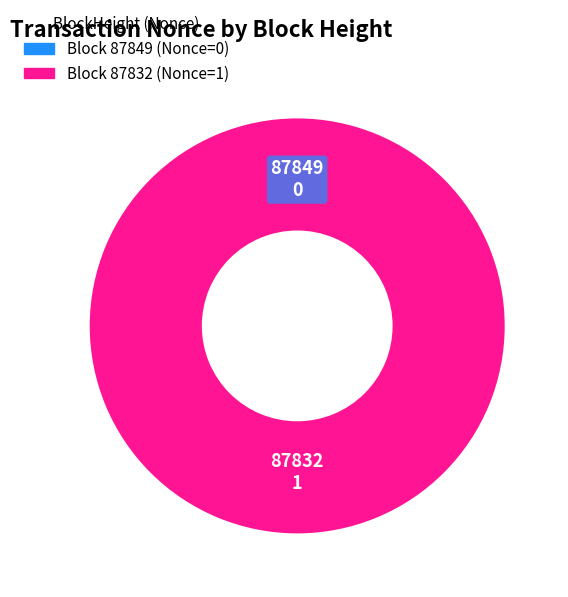

Which has a higher value, 87849 or 87832?

87832